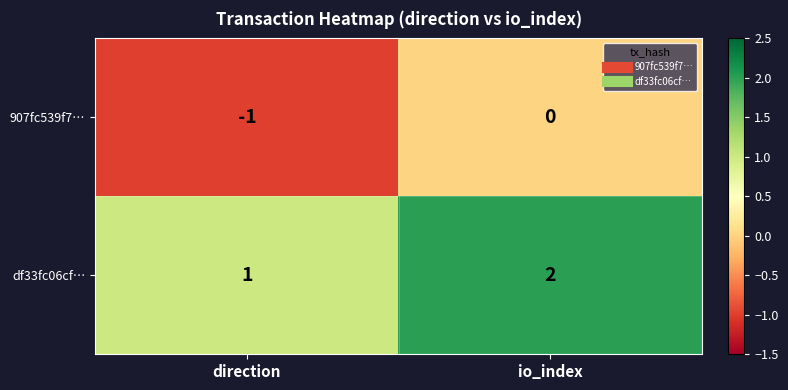

Rank the categories by 907fc539f7… value from highest to lowest.

io_index, direction